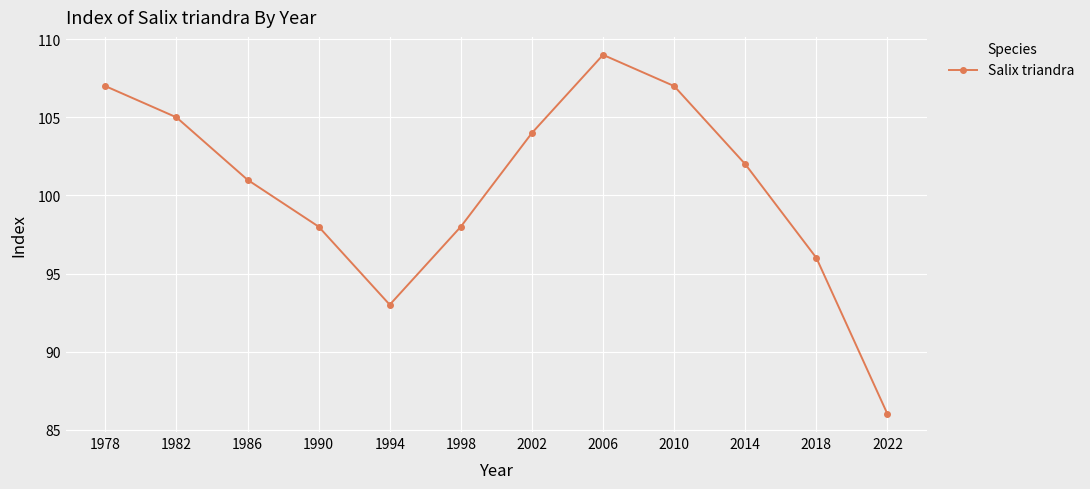

How many values are below 102?

6